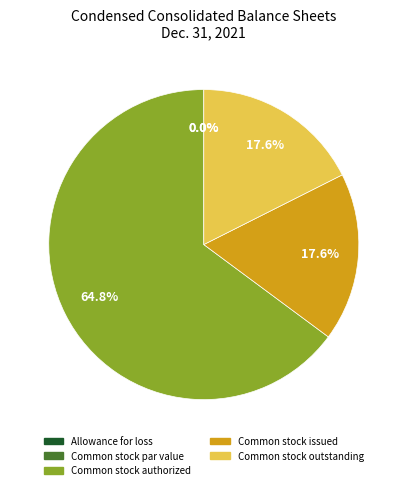

Approximately how many times larger is the value at Common stock authorized compared to Common stock outstanding?

3.7